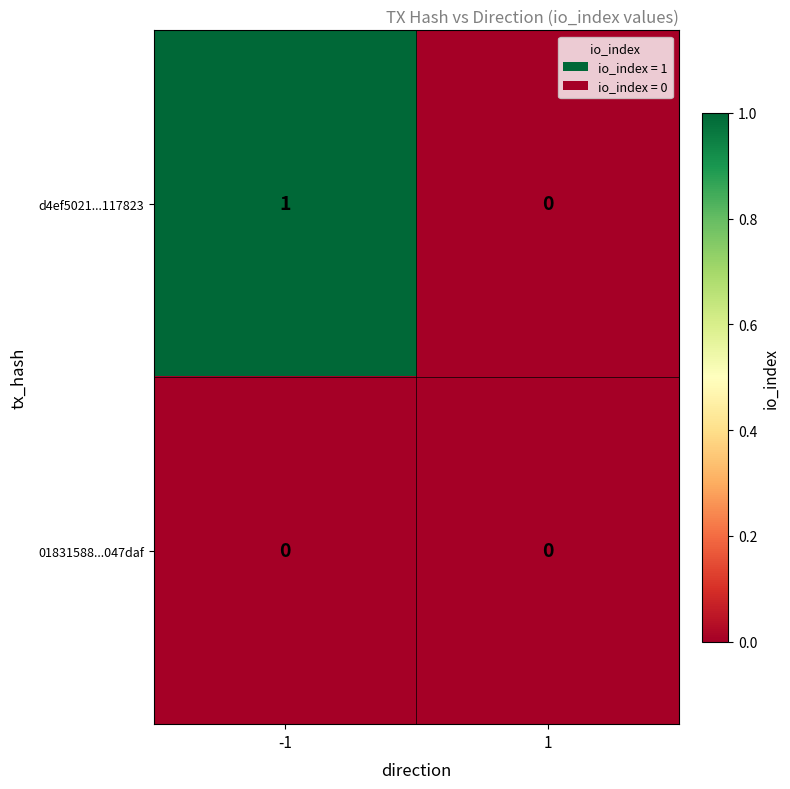

Which series changed the most between -1 and 1?

d4ef5021...117823